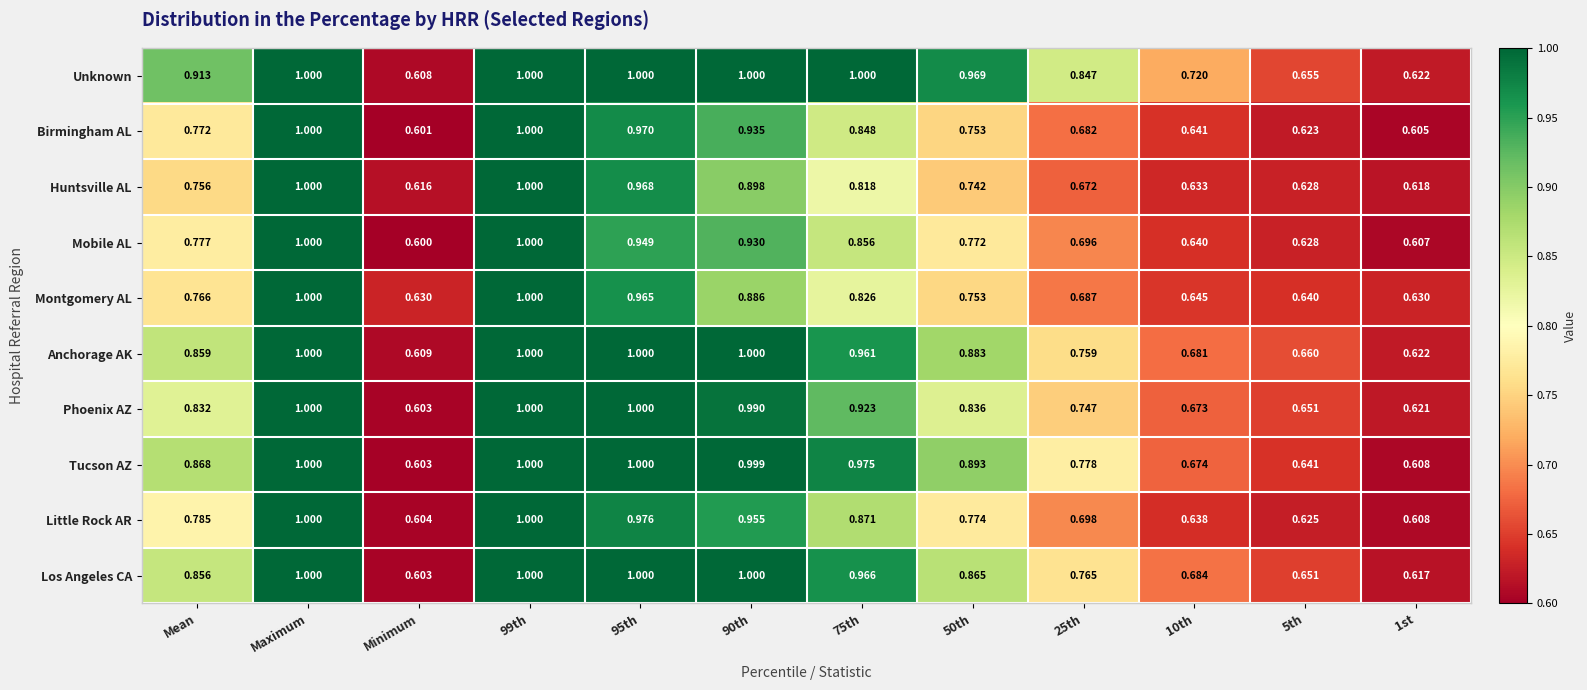

At which label does Little Rock AR reach its minimum?

Minimum